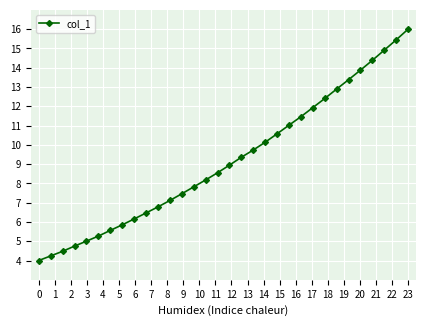

What is the value of the 11th point from the left?

6.8